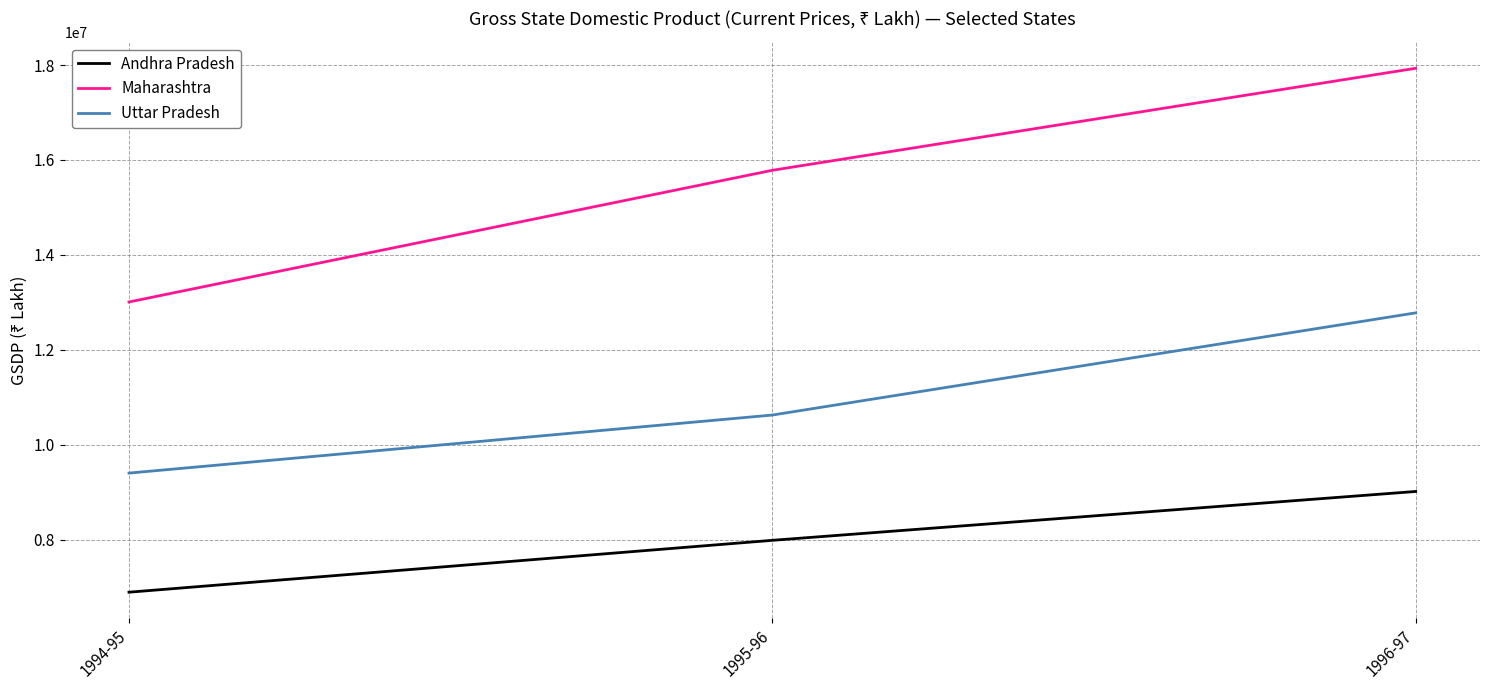

What is the total value across all series at 1995-96?

34392118